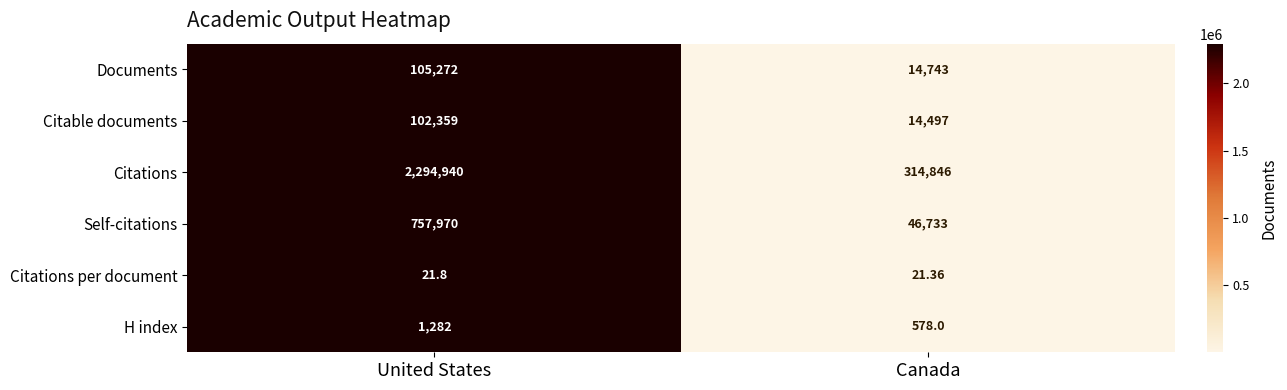

At which category does the chart reach its minimum across all series?

Canada